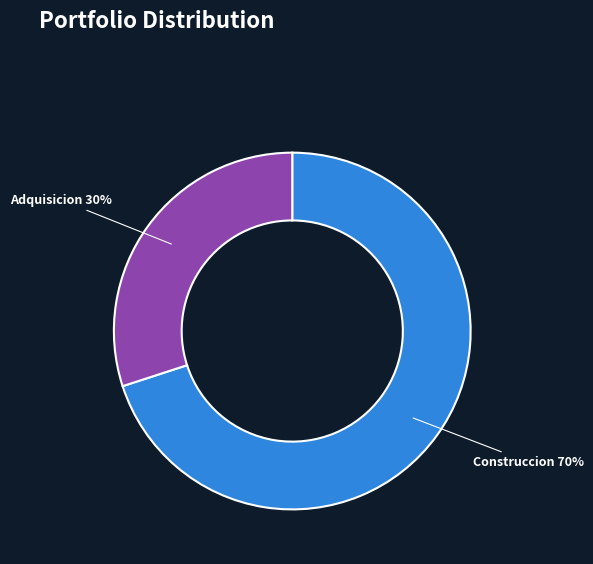

To the nearest percent, what is the difference between the largest and smallest slice percentages?

40%